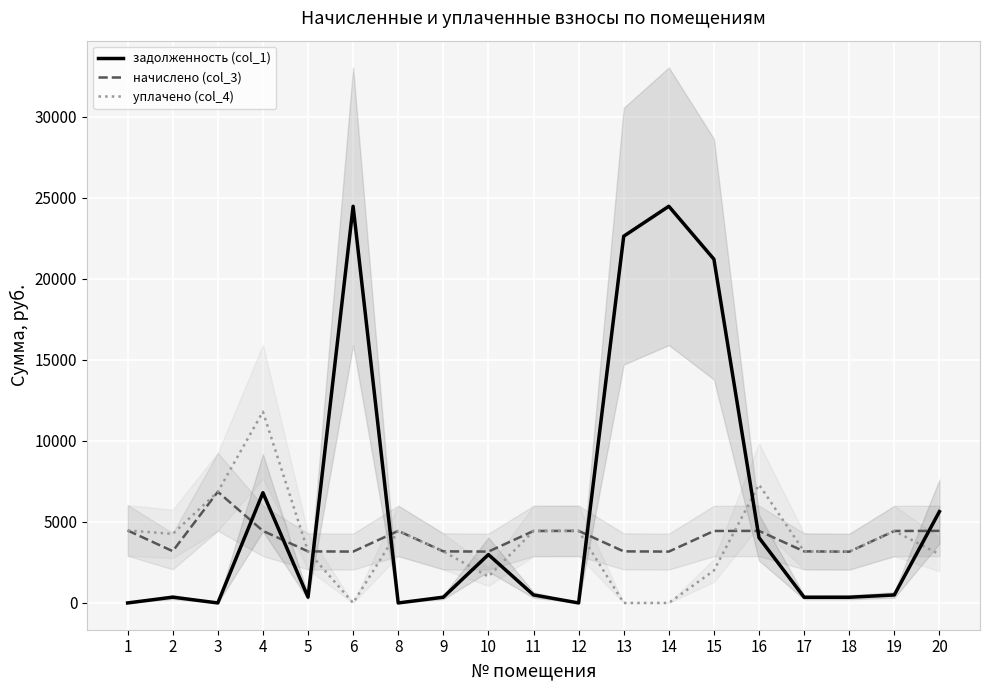

How many times do начислено (col_3) and уплачено (col_4) cross each other?

2